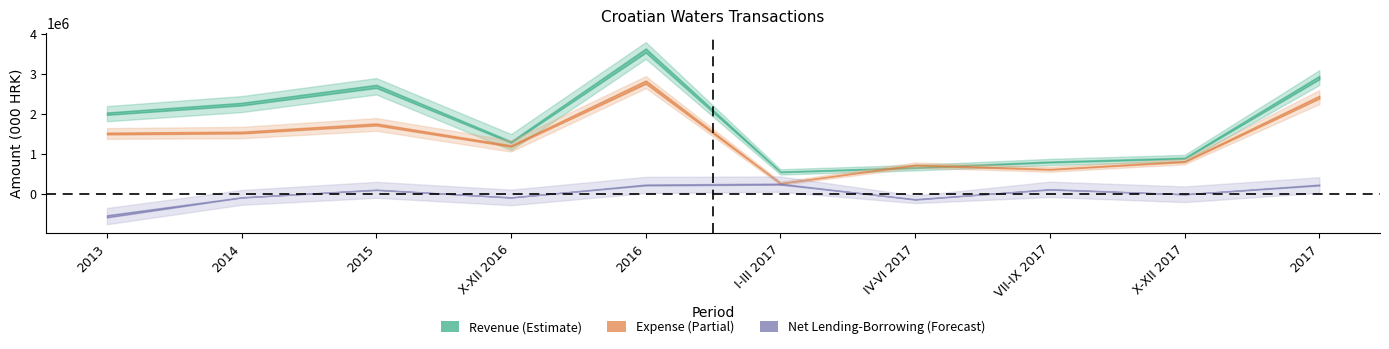

At which label does Net Lending-Borrowing reach its minimum?

2013